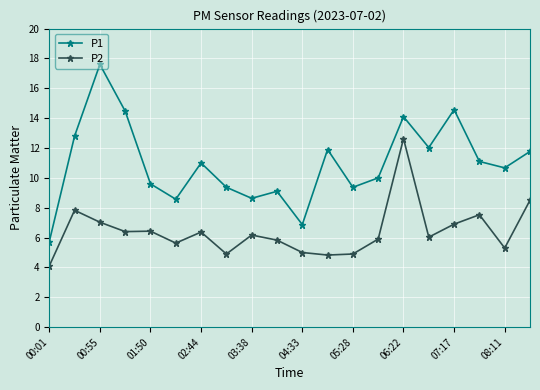

What is the difference between the maximum and minimum values in the P2 series?

8.5